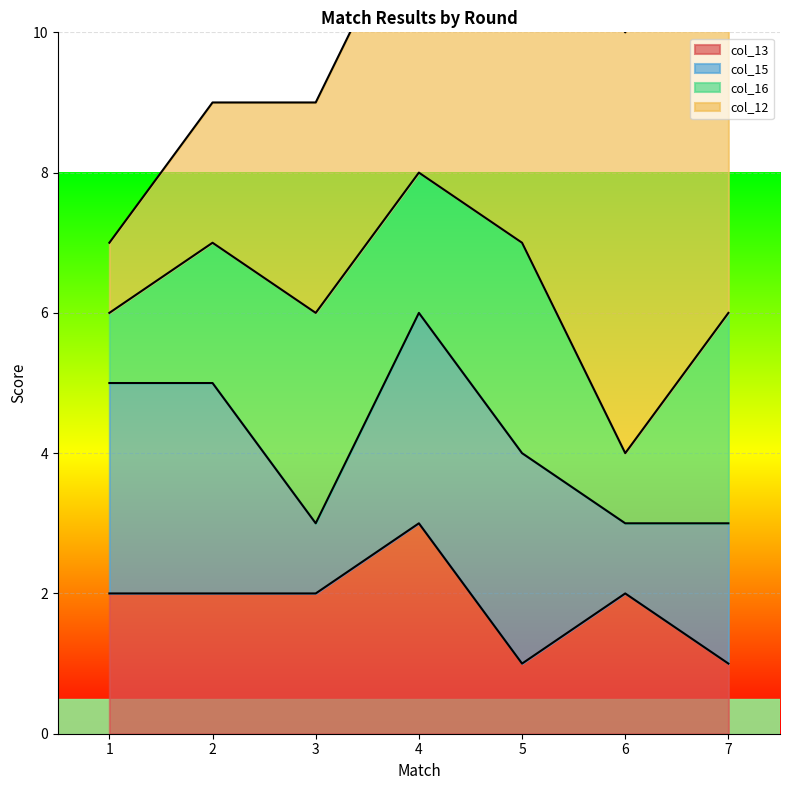

Reading right to left, extract all data points from this chart.

col_13: 1	2	1	3	2	2	2
col_15: 2	1	3	3	1	3	3
col_16: 3	1	3	2	3	2	1
col_12: 7	6	5	4	3	2	1